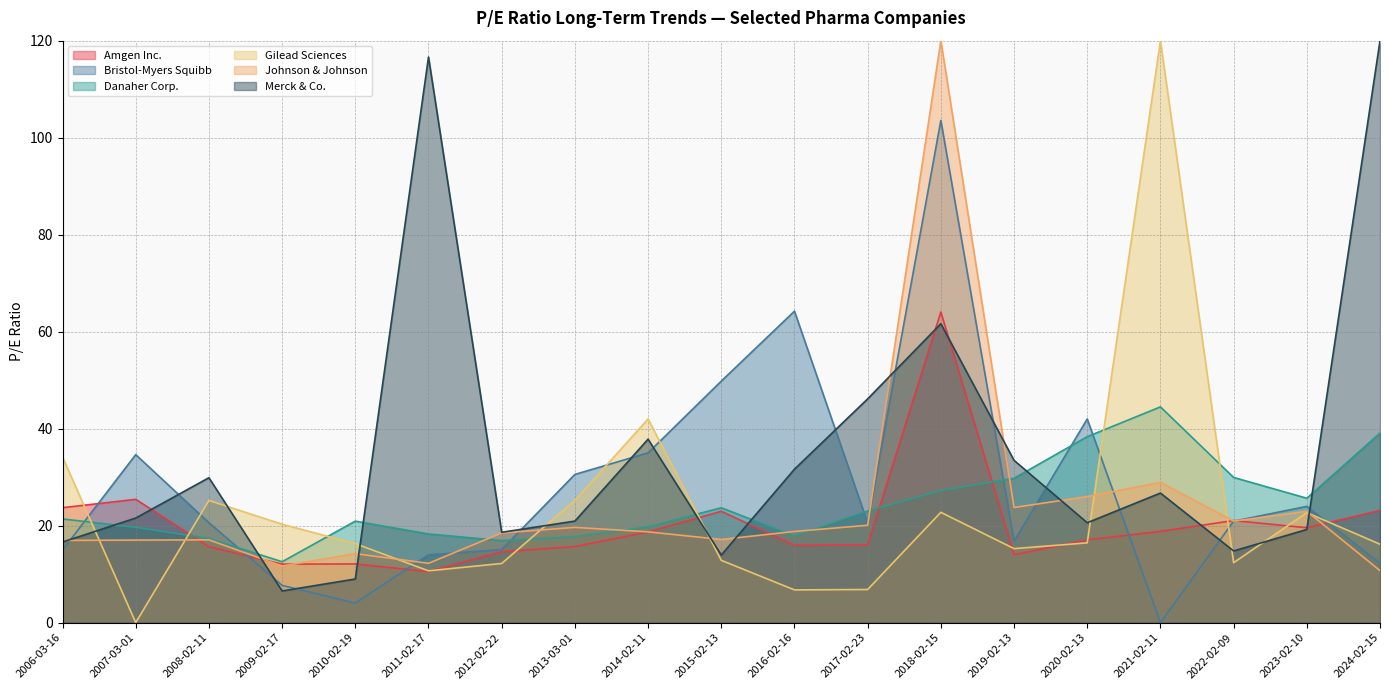

How many values in the Danaher Corp. series exceed 21?

10